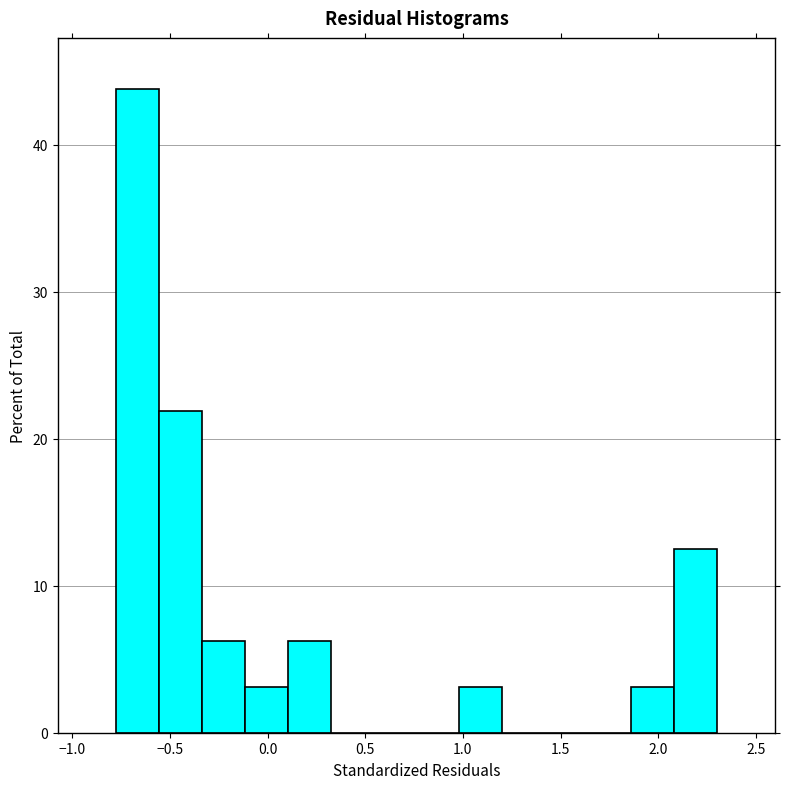

What is the height of the bar covering -0.75 to -0.55 on the x-axis? Neither the bar edges nor the heights are printed on the chart, so give them approximately, as read against the axes.

44